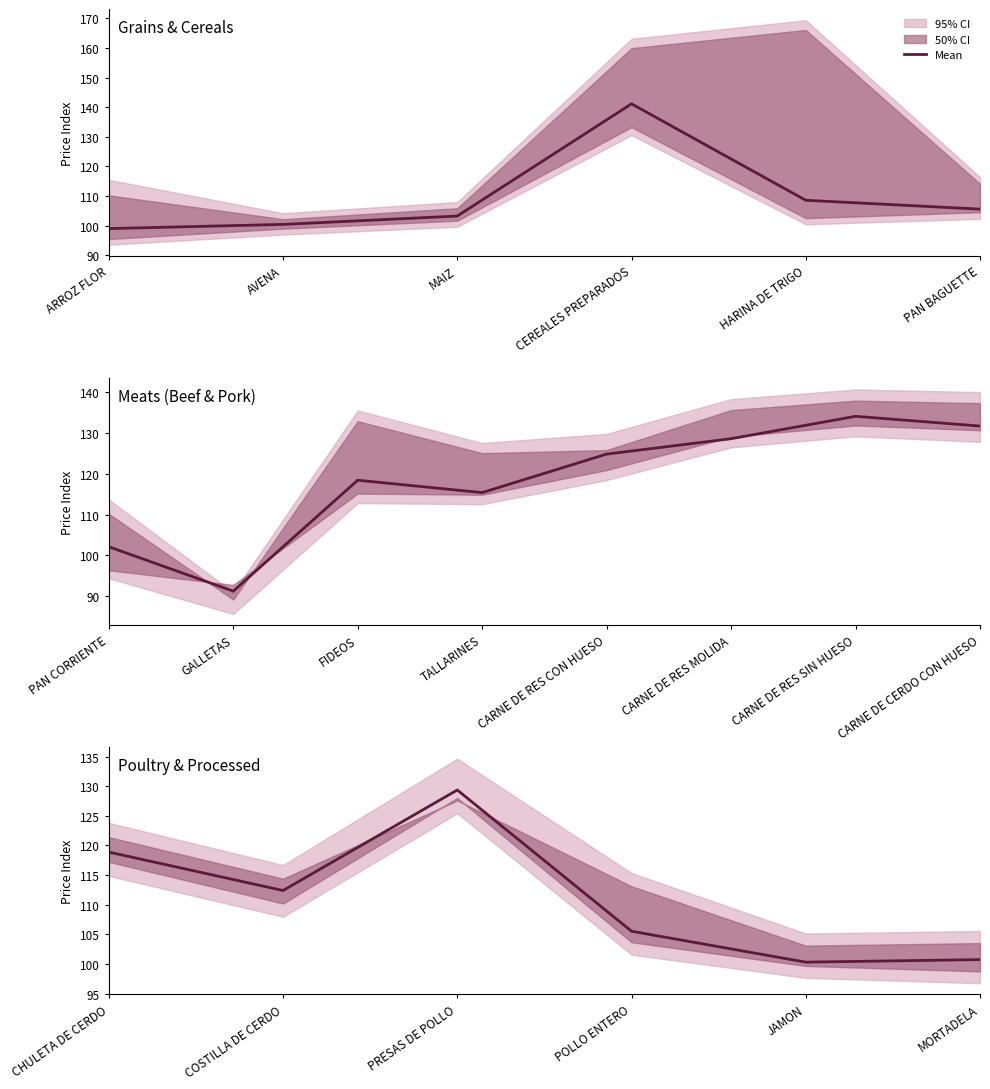

Is it true that the value at MORTADELA is 21.1?

False